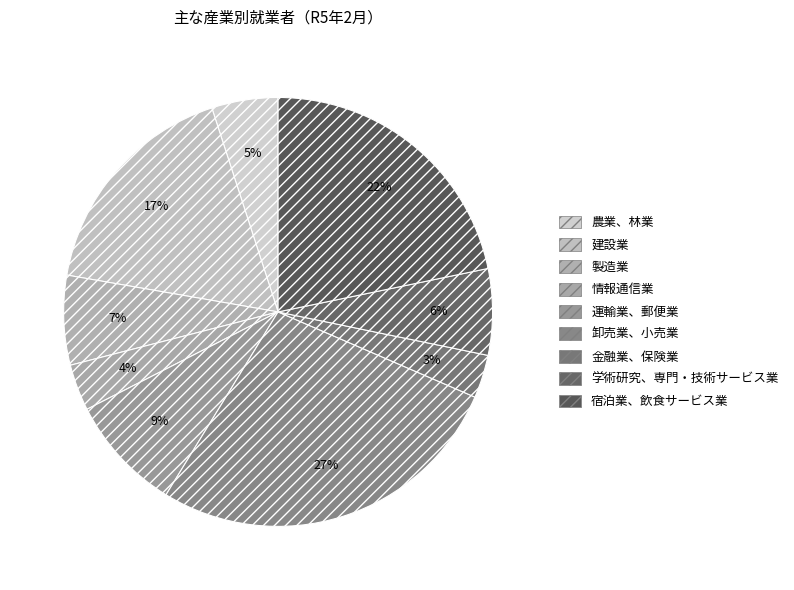

How many segments does this pie chart have?

9